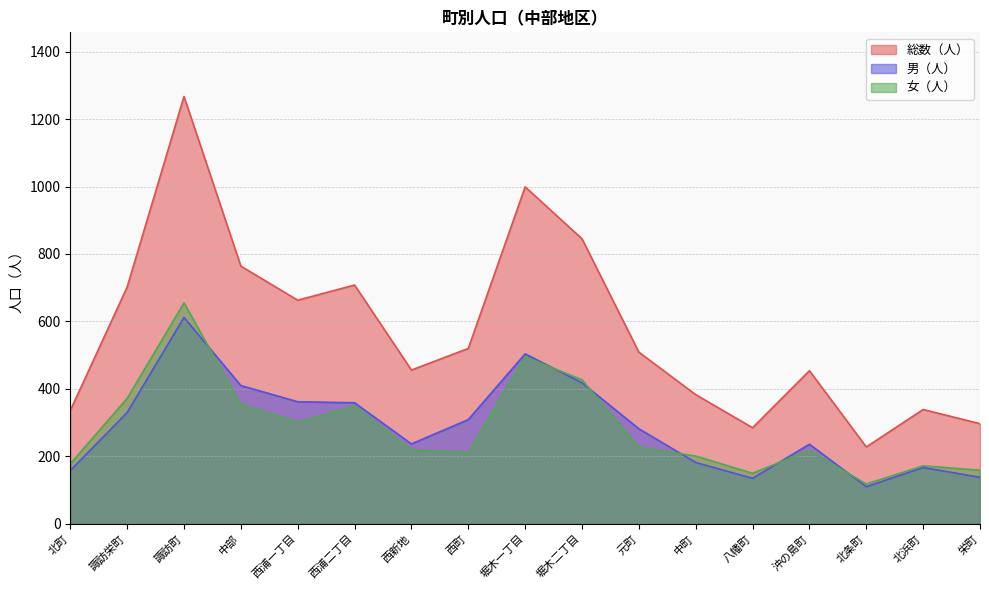

True or false: 男（人） has a value of 410 at 中部.

True